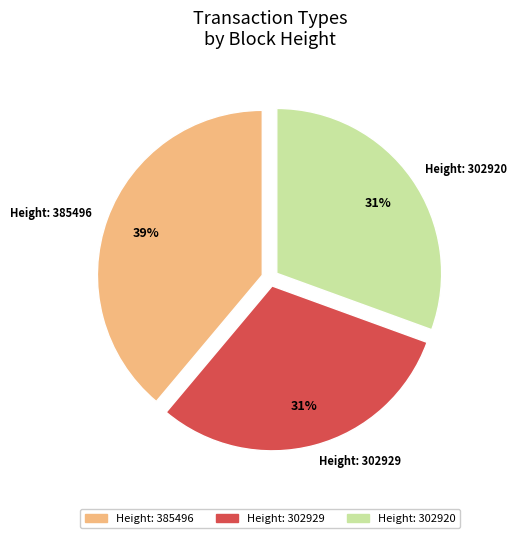

To the nearest percent, what is the difference between the largest and smallest slice percentages?

8%